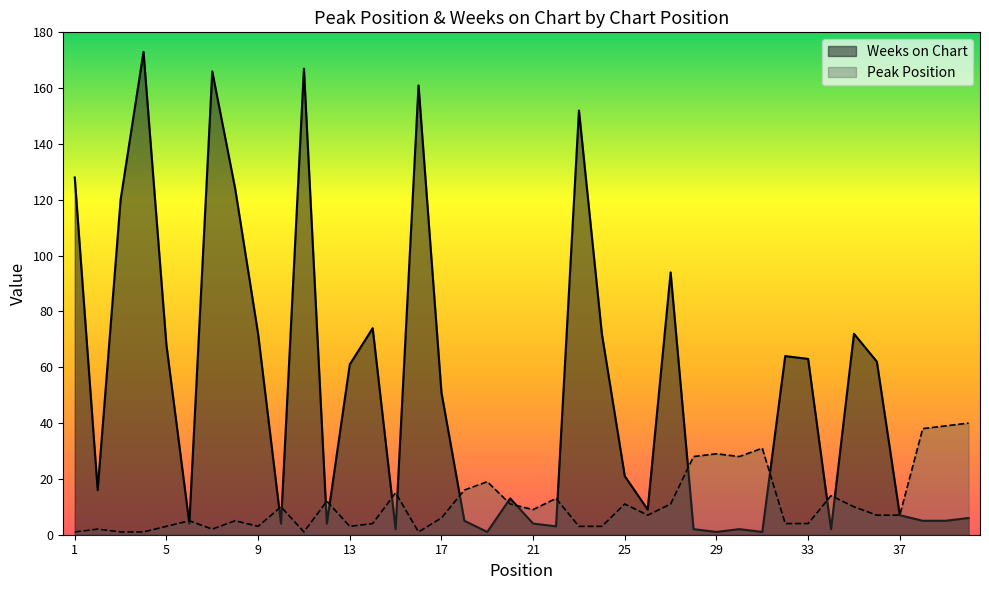

What is the sum of the Peak Position values at 14 and 23?

7